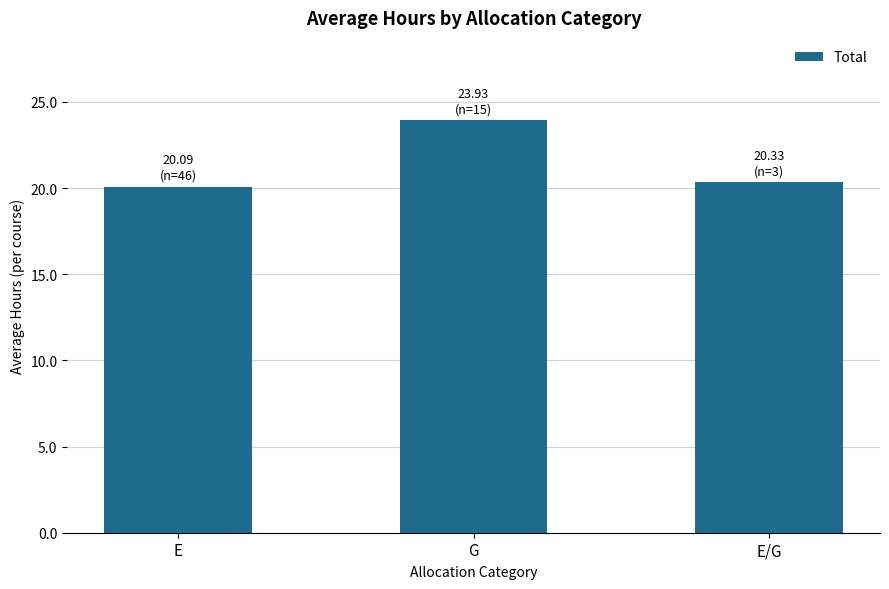

Reading right to left, extract all data points from this chart.

E/G=20.3	G=23.9	E=20.1